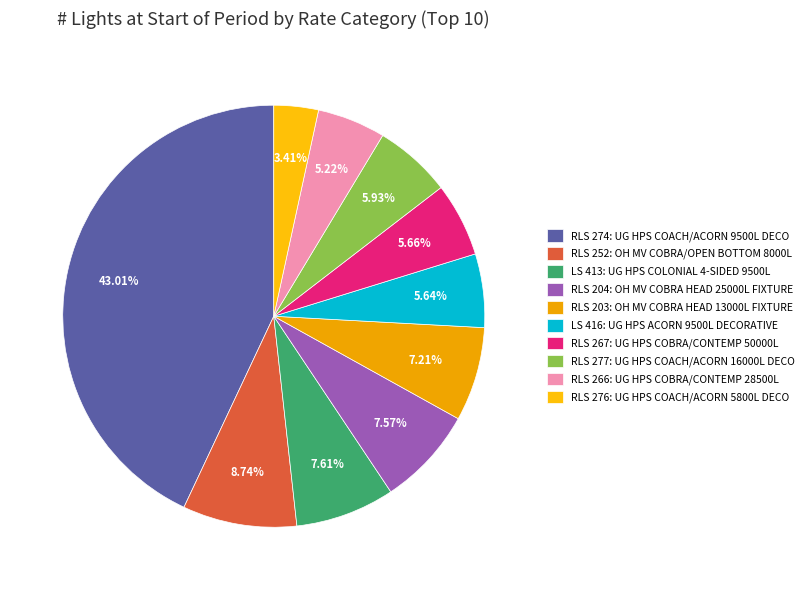

To the nearest percent, what is the average slice percentage?

10%